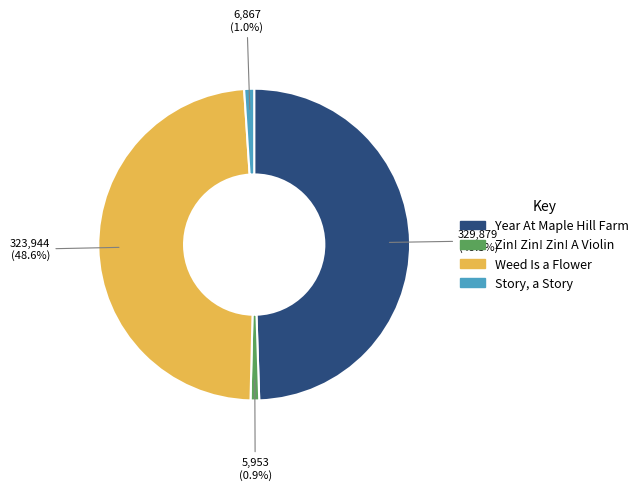

Is Story, a Story the majority of the pie?

No